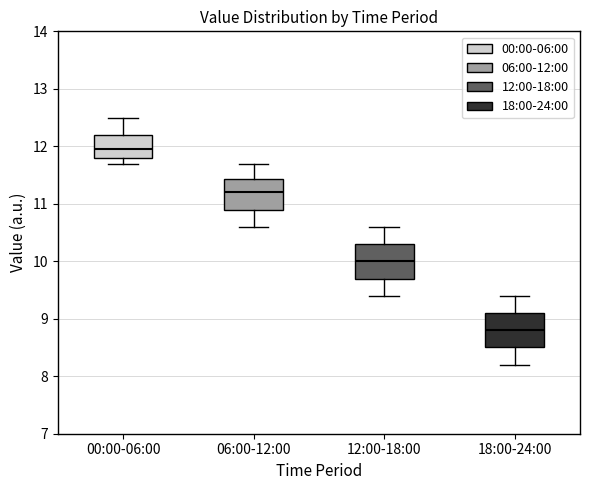

Reading left to right, transcribe this box plot: for each box, give where its median line is, the range the box spans, and where its two whiskers end, as read against the y-axis. The values are not printed on the chart, so give them approximately, as read against the axis.

00:00-06:00: median 12.0, box 11.8 to 12.2, whiskers 11.7 to 12.5
06:00-12:00: median 11.2, box 10.9 to 11.4, whiskers 10.6 to 11.7
12:00-18:00: median 10.0, box 9.7 to 10.3, whiskers 9.4 to 10.6
18:00-24:00: median 8.8, box 8.5 to 9.1, whiskers 8.2 to 9.4